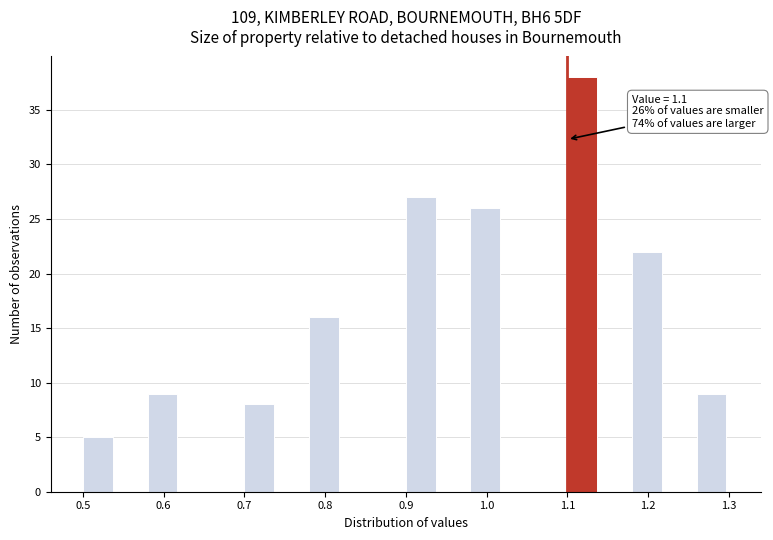

Which range on the x-axis has the tallest bar?

1.10 to 1.14